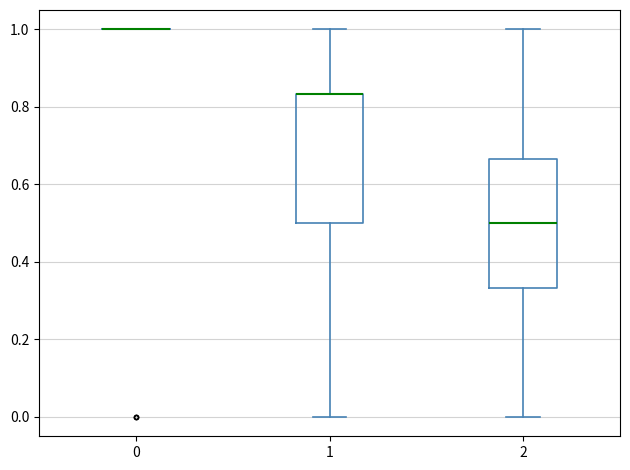

Reading left to right, transcribe this box plot: for each box, give where its median line is, the range the box spans, and where its two whiskers end, as read against the y-axis. The values are not printed on the chart, so give them approximately, as read against the axis.

0: box collapsed to a line at 1.00, whiskers 1.00 to 1.00
1: median 0.84 (drawn on the box's upper edge), box 0.50 to 0.84, whiskers 0.00 to 1.00
2: median 0.50, box 0.34 to 0.66, whiskers 0.00 to 1.00